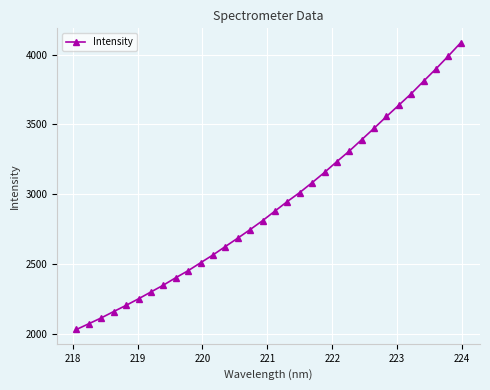

What is the greatest value displayed?

4084.6